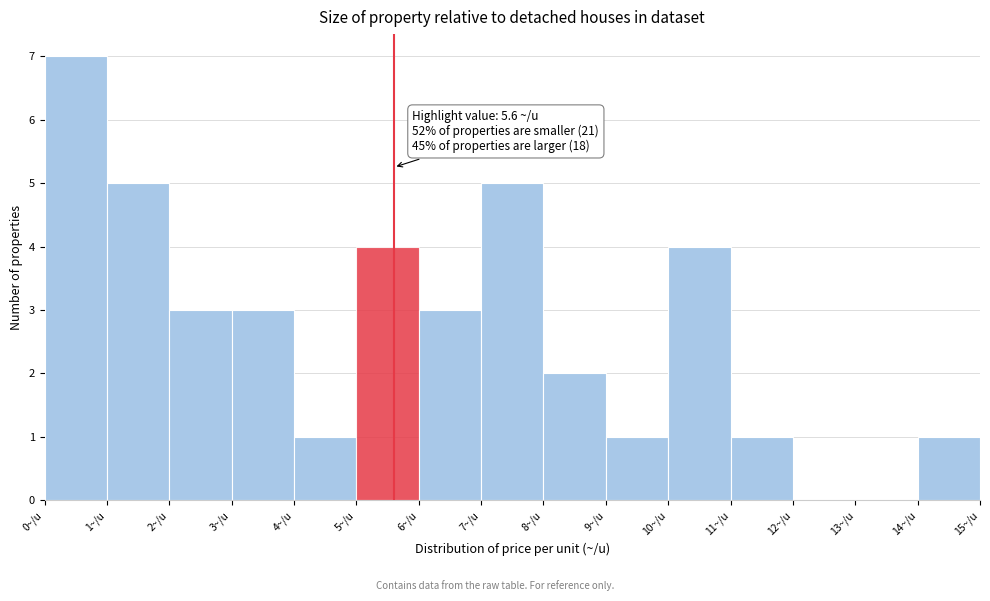

Which range on the x-axis has the tallest bar?

0 to 1